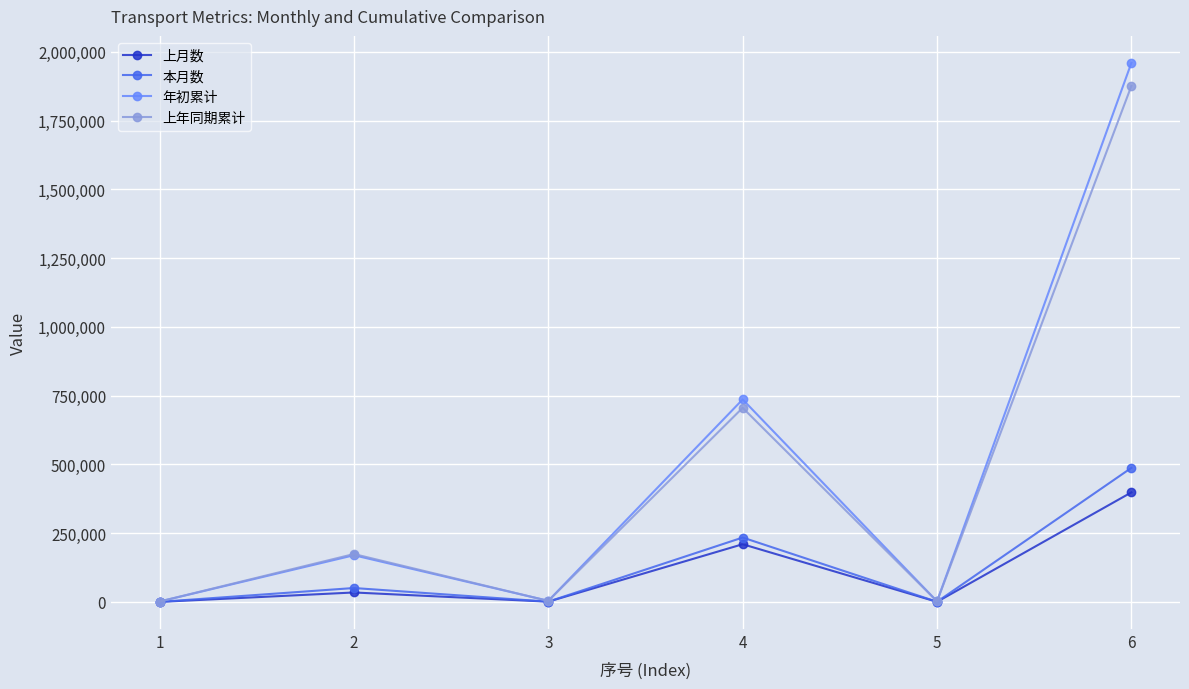

What is the difference between the highest and lowest values at 5?

1782.2